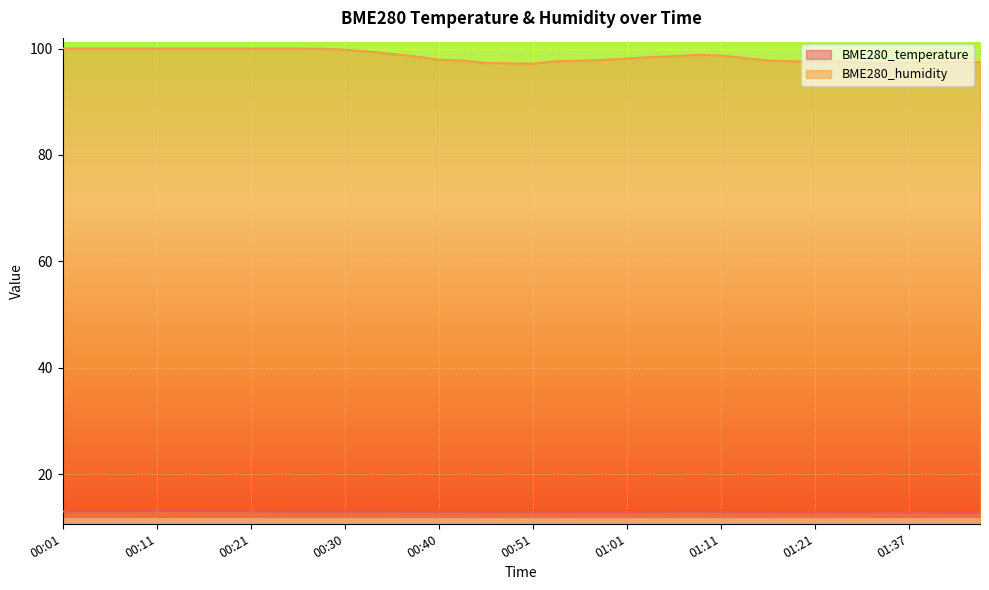

List the labels in order of BME280_temperature value, smallest first.

01:44, 01:42, 01:39, 01:37, 01:29, 01:18, 01:26, 01:21, 01:24, 01:14, 01:16, 00:46, 00:56, 00:59, 01:01, 00:51, 00:53, 01:04, 00:48, 00:38, 00:40, 00:43, 01:11, 01:06, 00:35, 01:09, 00:23, 00:28, 00:30, 00:25, 00:33, 00:01, 00:03, 00:06, 00:08, 00:18, 00:21, 00:15, 00:11, 00:13